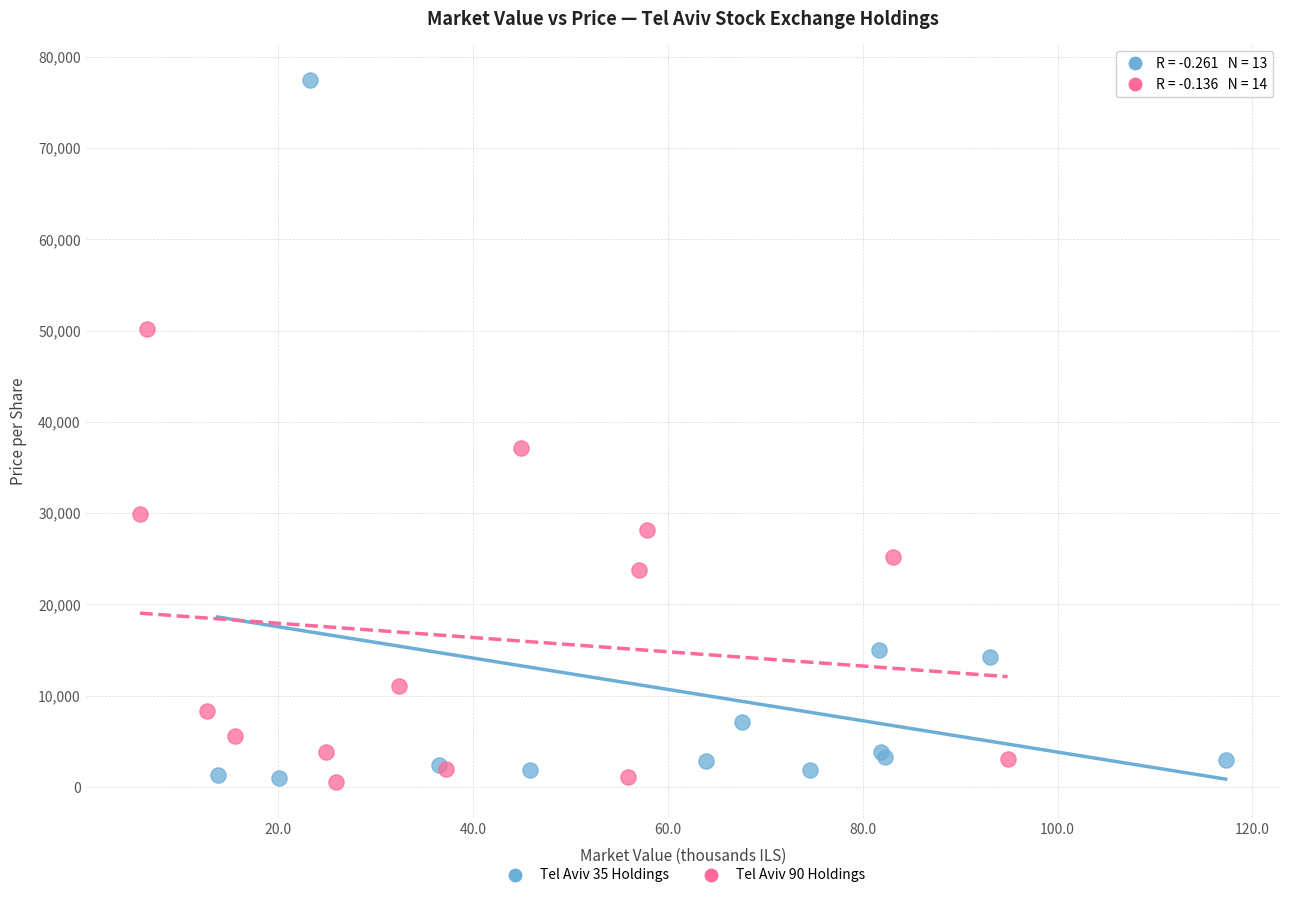

Which series reaches the maximum Y coordinate?

Tel Aviv 35 Holdings